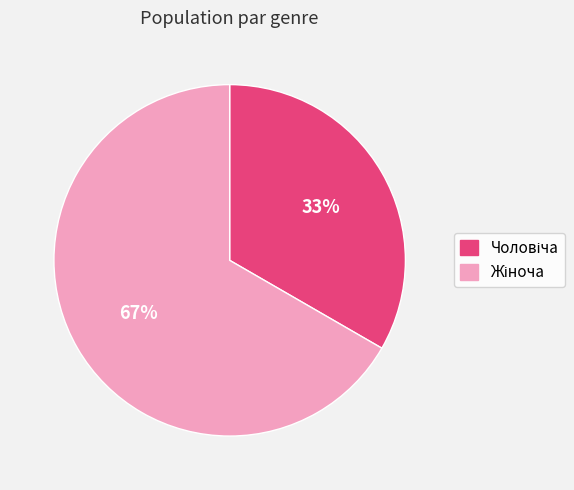

Count the number of slices in the pie.

2